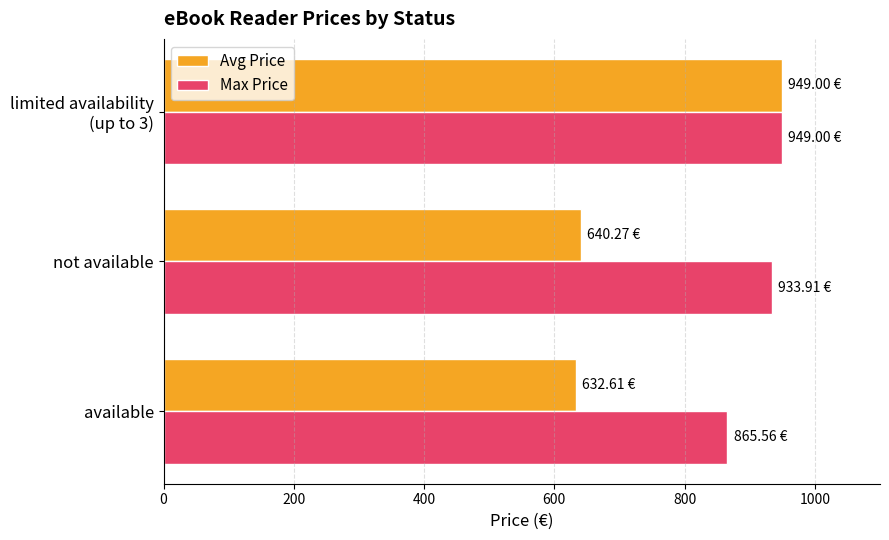

At how many categories does at least one series exceed 838?

3